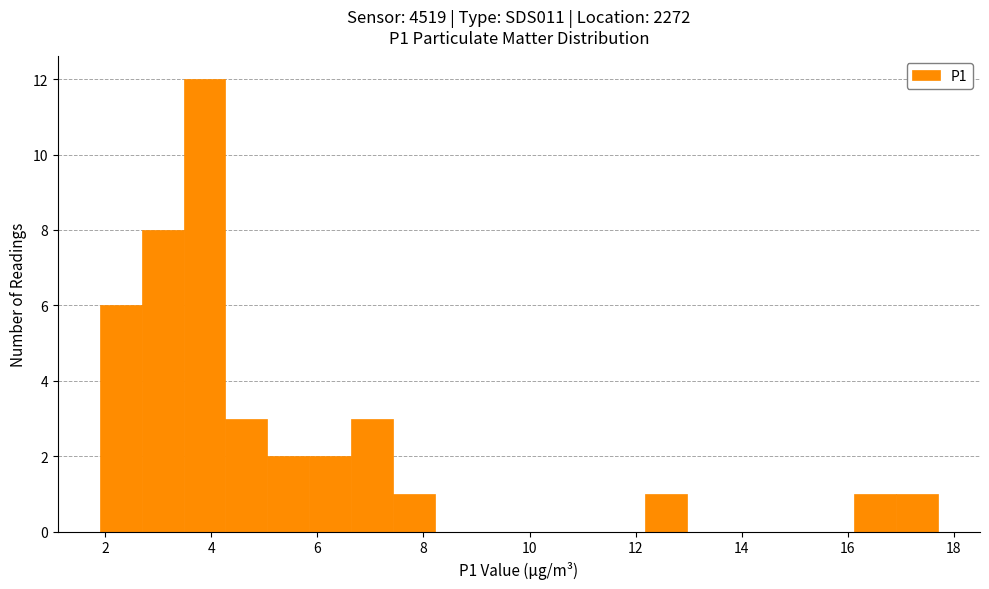

Around what value on the x-axis is the tallest bar? Give the approximate position of its centre, as read against the axis.

3.8